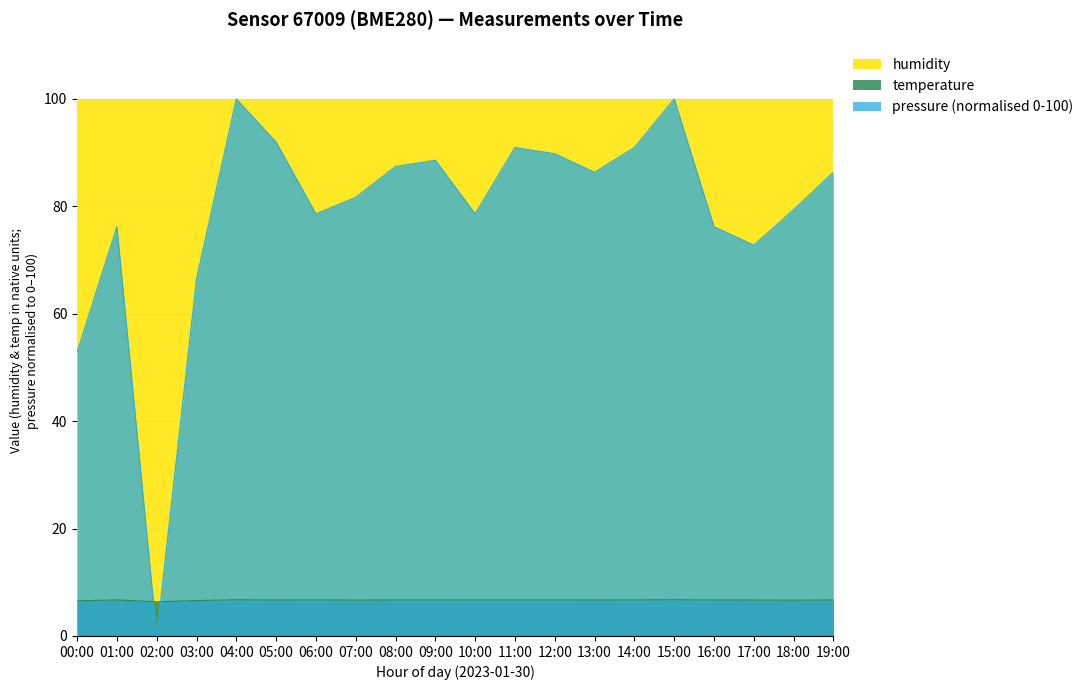

Does the chart have visible grid lines?

Yes